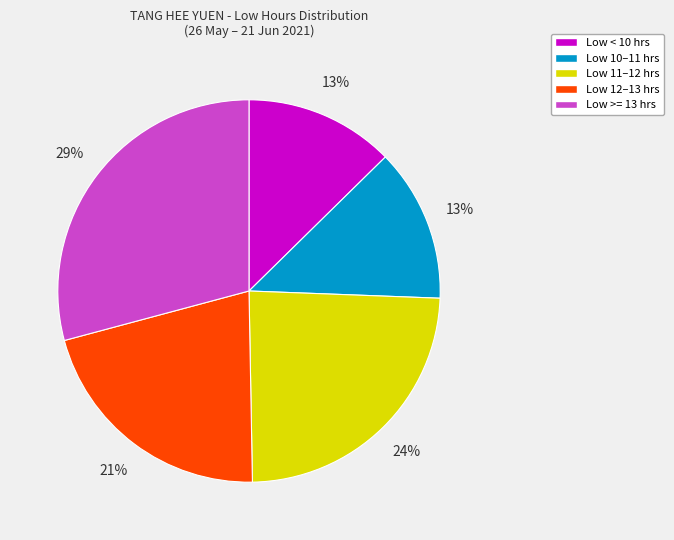

Does any single category account for the majority?

No